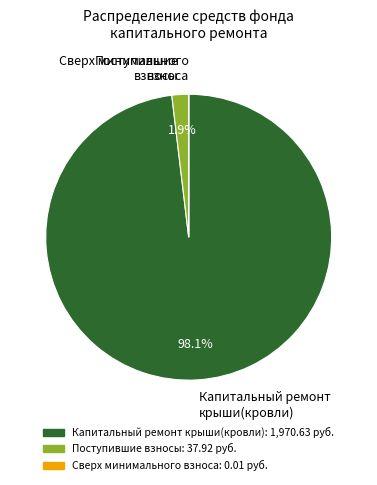

Is the sum of Поступившие взносы and Капитальный ремонт крыши(кровли) greater than half?

Yes